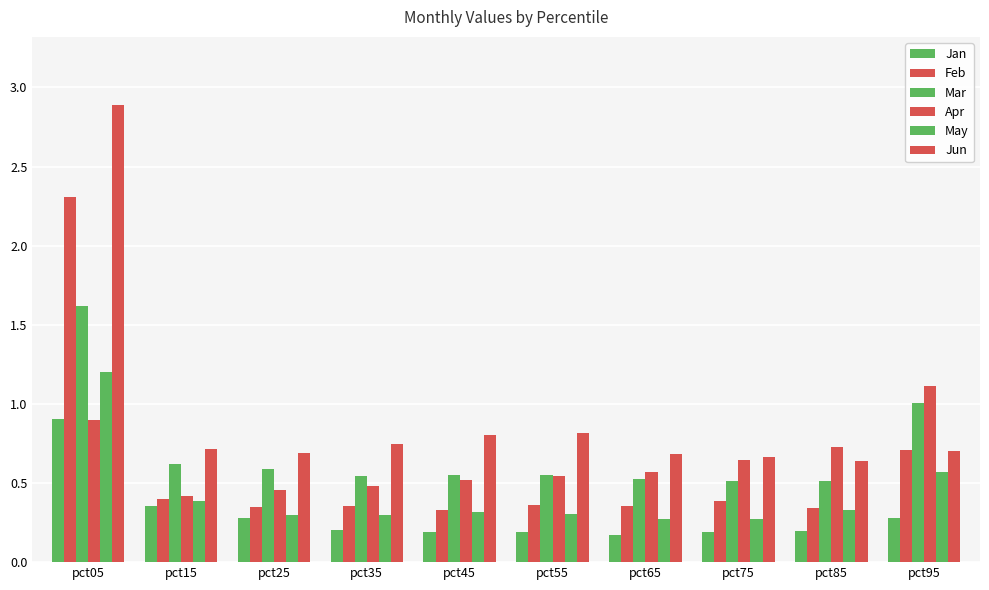

Are the bars grouped side by side (vs. stacked)?

Yes